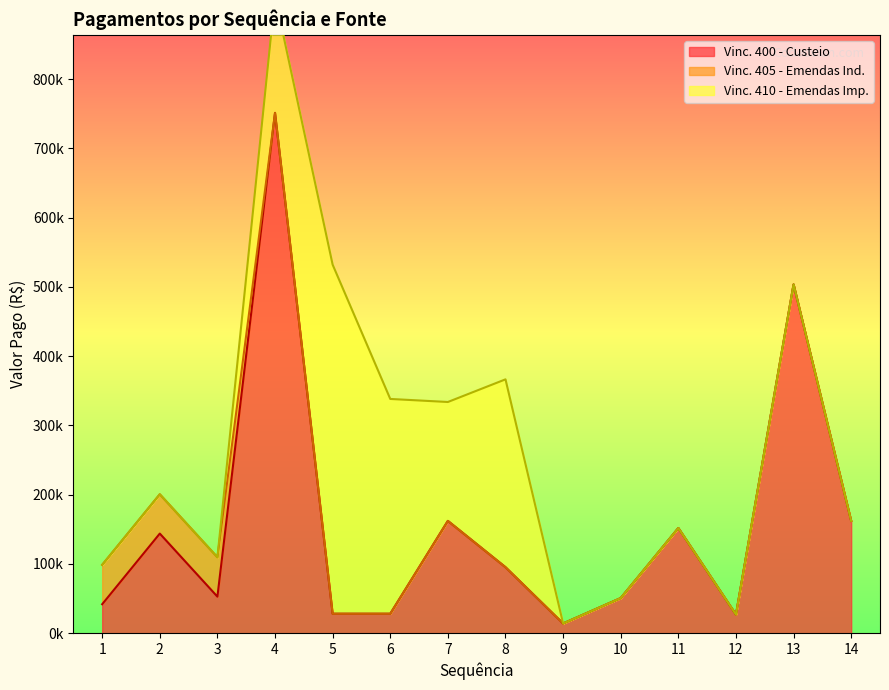

What is the total value across all series at 12?

26905.0